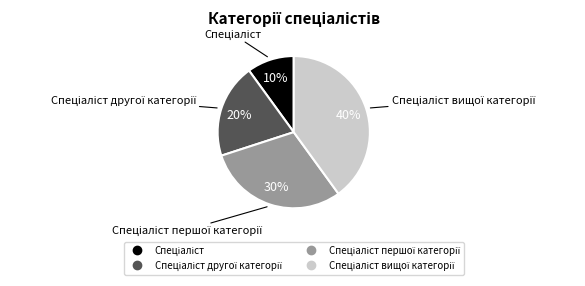

To the nearest percent, what is the average slice percentage?

25%